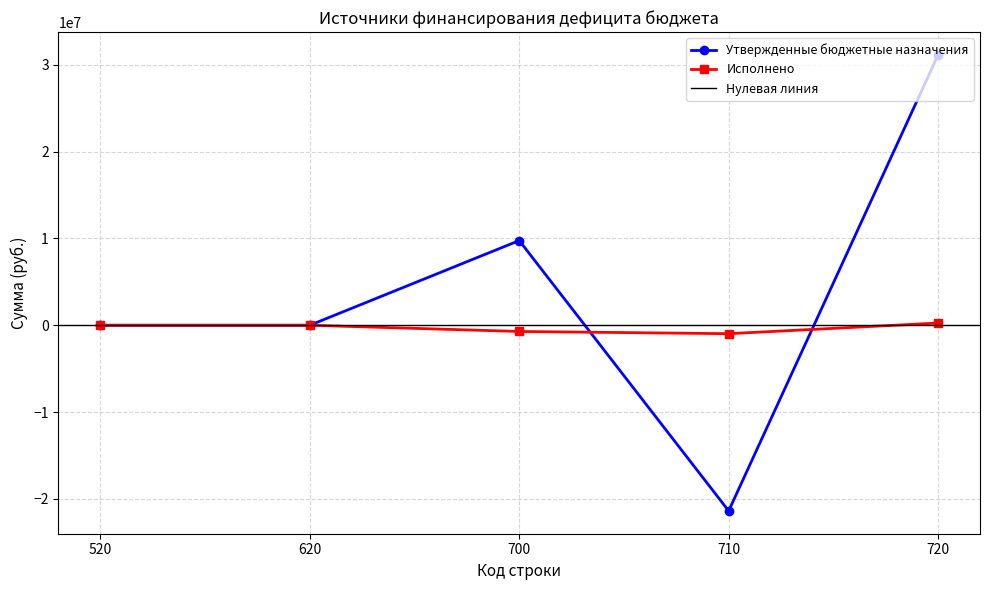

Which series has the largest total across all categories?

Утвержденные бюджетные назначения